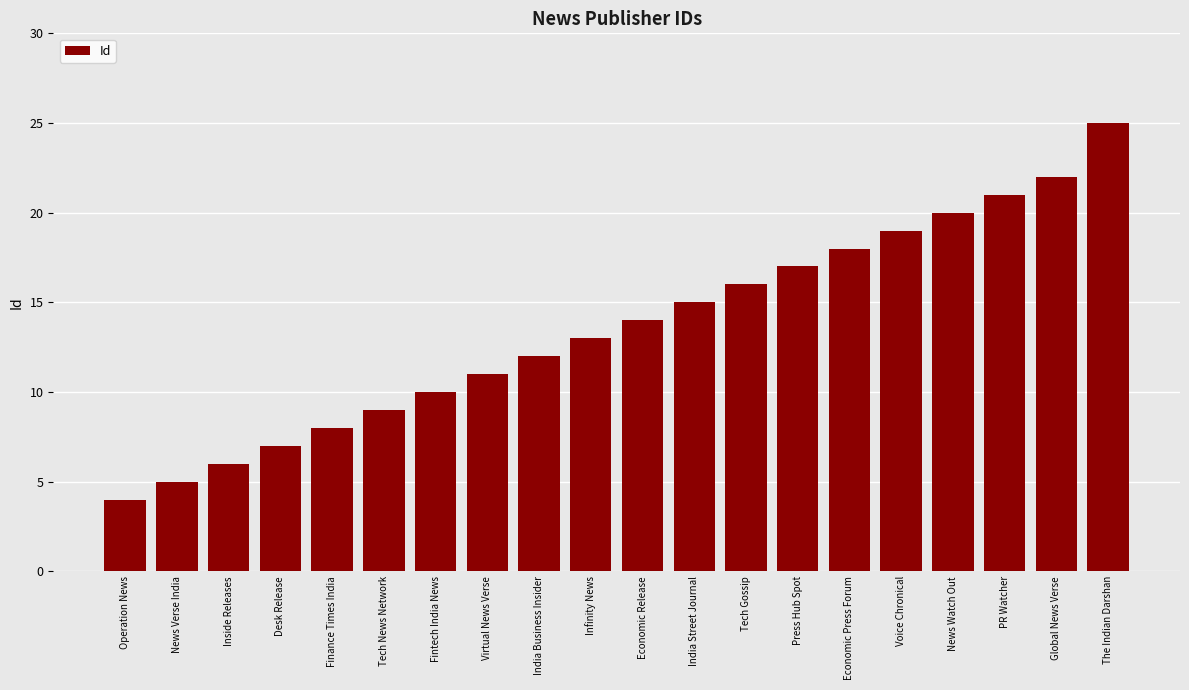

What is the label of the 1st bar from the left?

Operation News